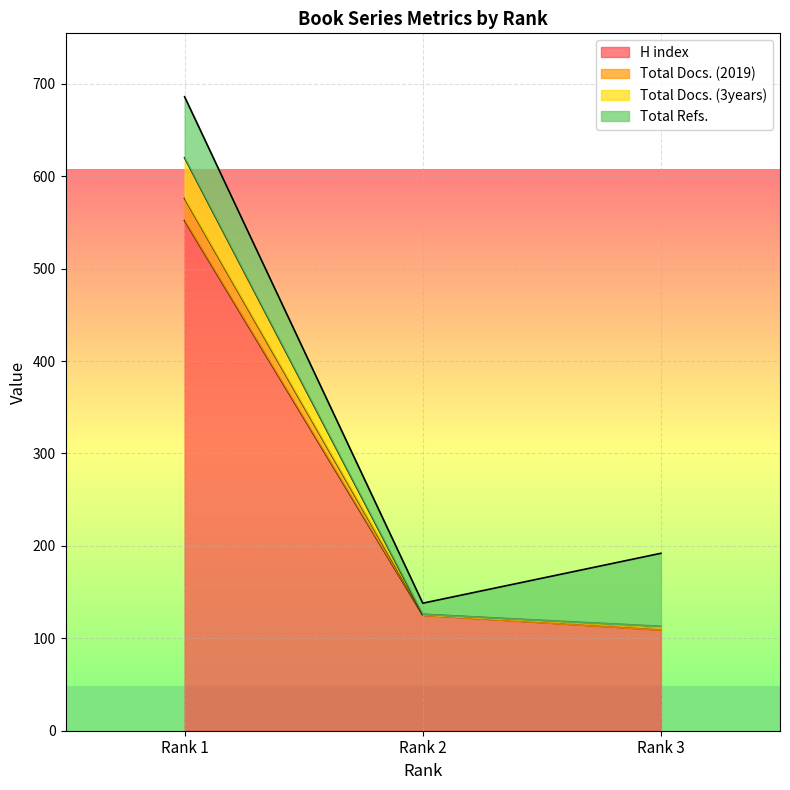

Does the chart display data point markers on the line(s)?

No